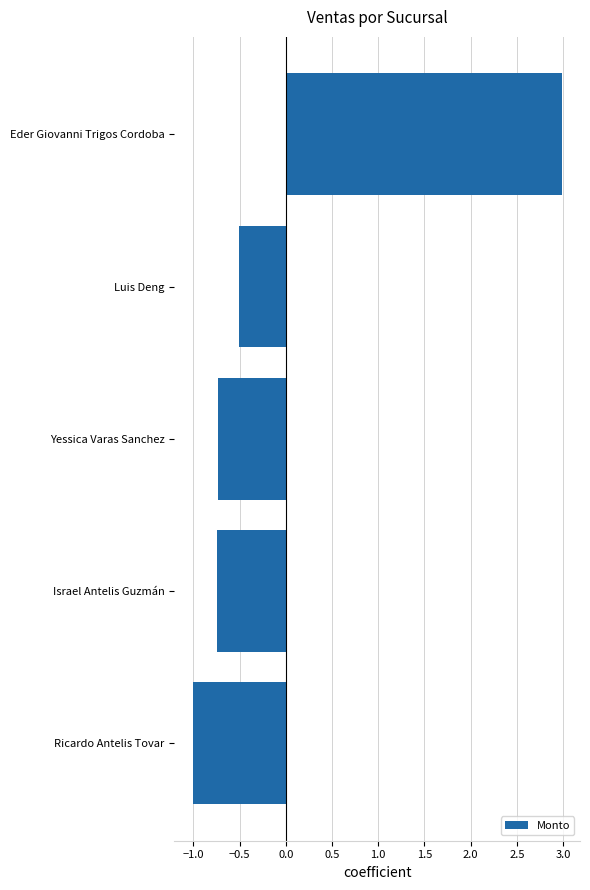

Are the bars grouped side by side (vs. stacked)?

No